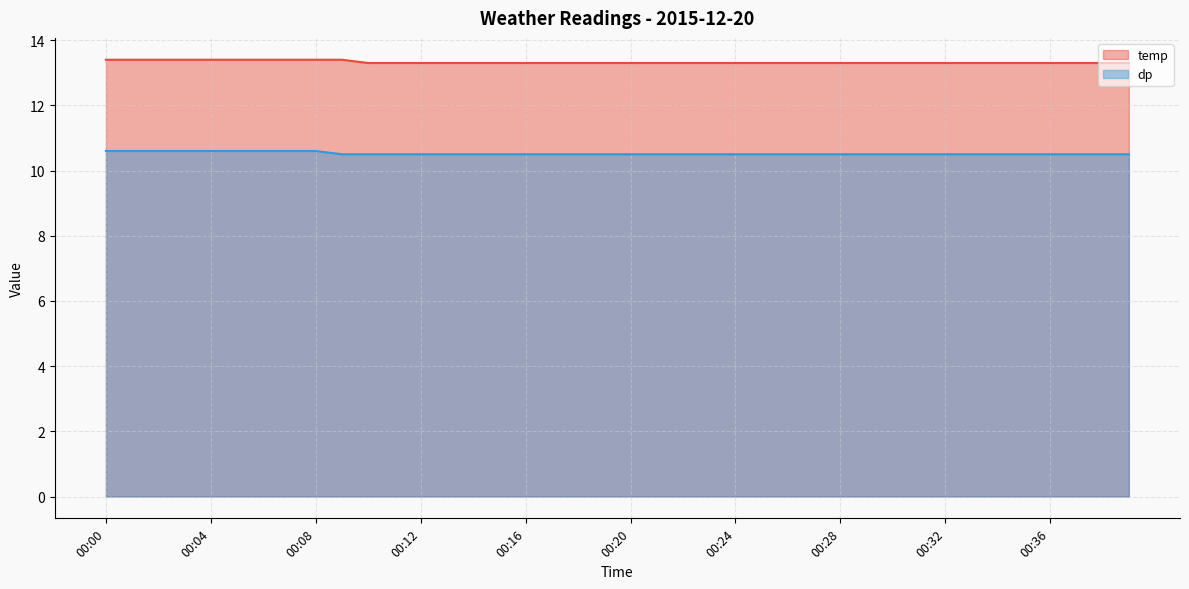

What is the value of the dp point at the 37th from the left?

10.5